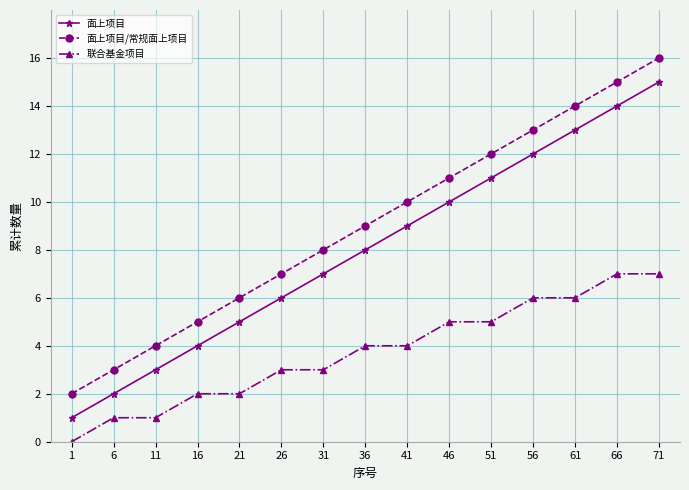

Rank the series at 66 from highest to lowest value.

面上项目/常规面上项目, 面上项目, 联合基金项目